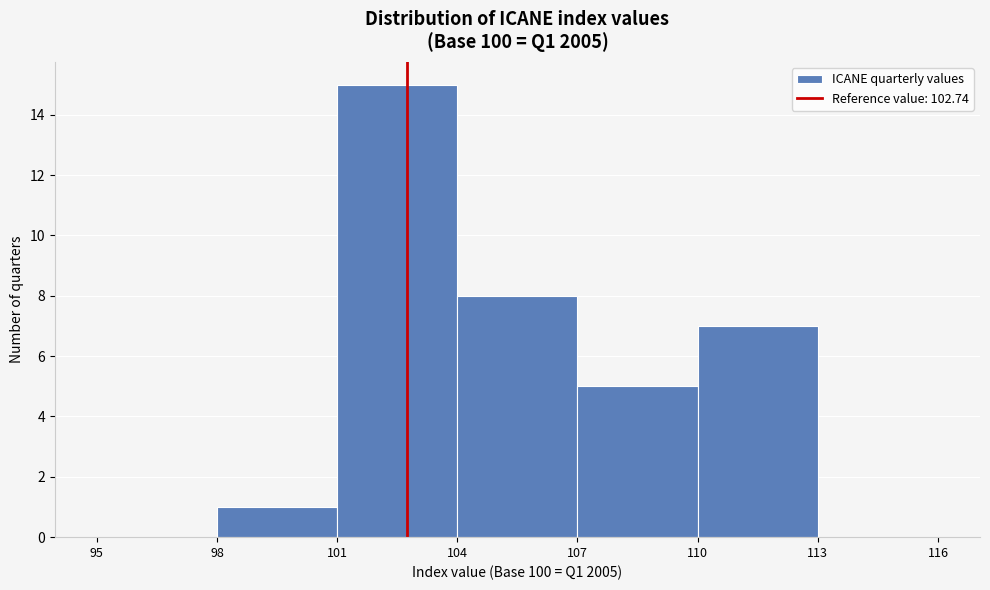

Reading left to right, transcribe this chart: for each bar, give the range it covers on the x-axis and its height. The values are not printed on the chart, so give them approximately, as read against the axis.

95 to 98: 0
98 to 101: 1
101 to 104: 15
104 to 107: 8
107 to 110: 5
110 to 113: 7
113 to 116: 0